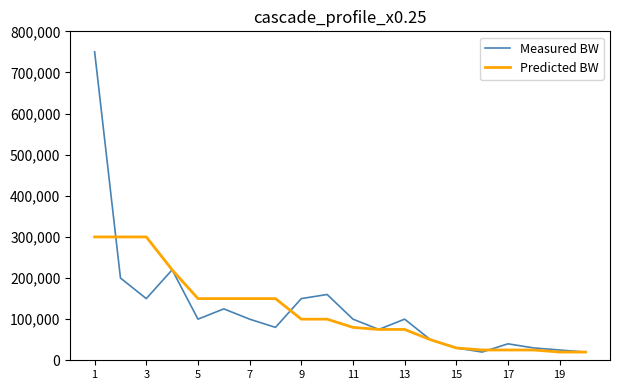

Reading left to right, what are all the values shown in this chart?

Measured BW: 750000	200000	150000	220000	100000	125000	100000	80000	150000	160000	100000	75000	100000	50000	30000	20000	40000	30000	25000	20000
Predicted BW: 300000	300000	300000	220000	150000	150000	150000	150000	100000	100000	80000	75000	75000	50000	30000	25000	25000	25000	20000	20000